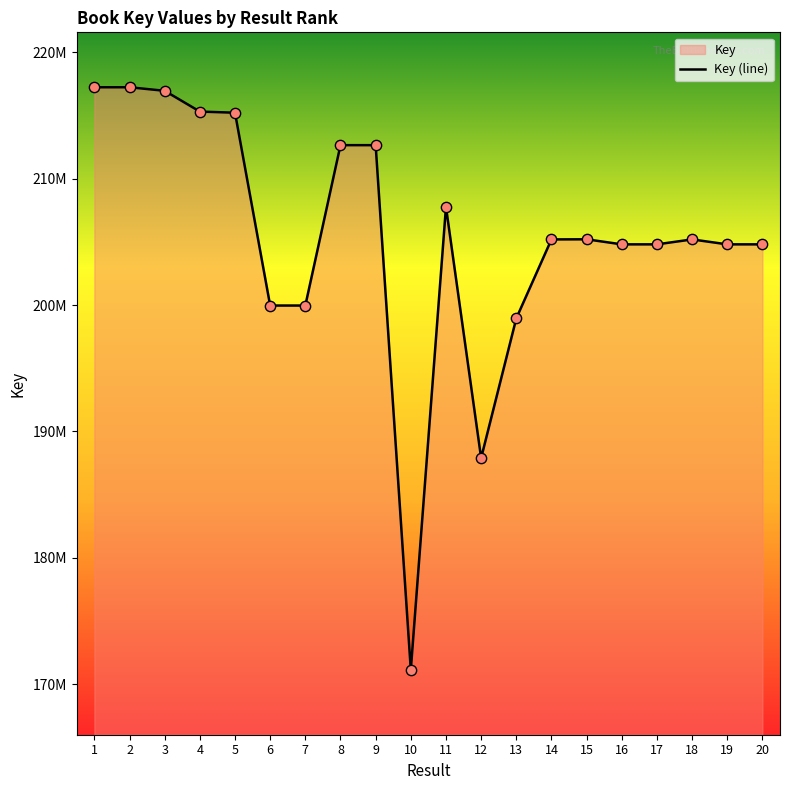

What is the ratio of the value at 18 to the value at 3?

0.9